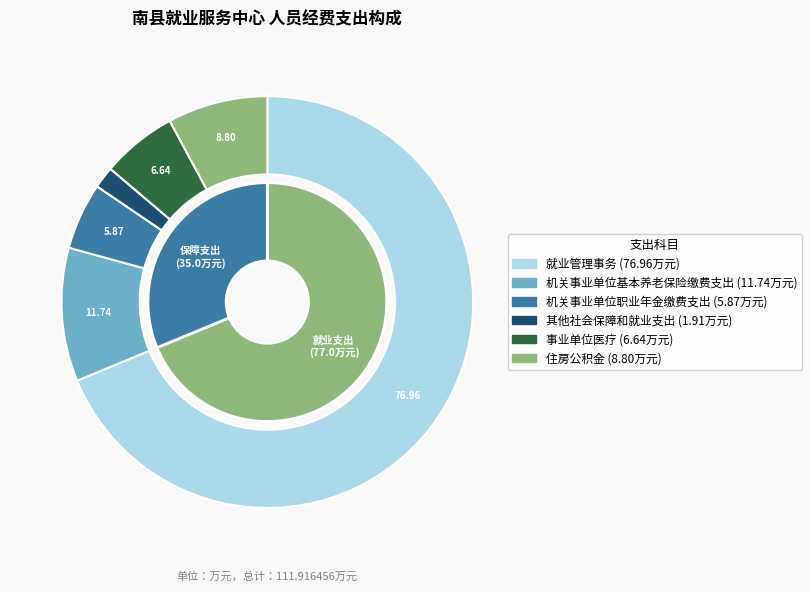

Which slice is the largest?

就业管理事务